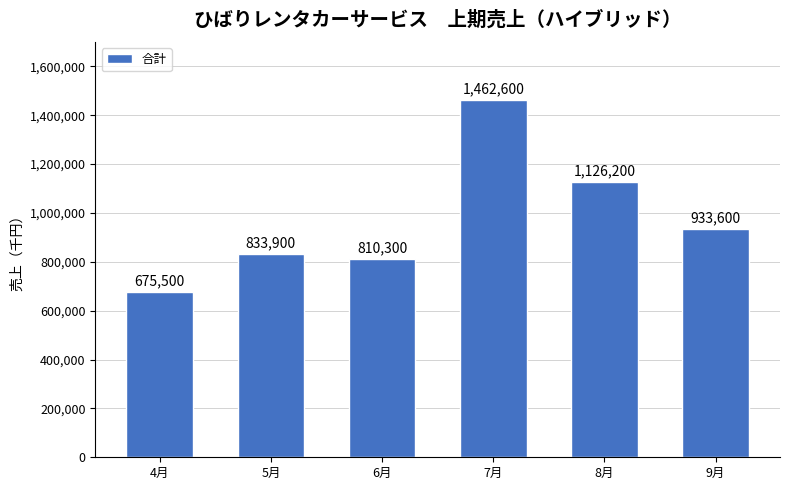

List the labels in order of value, largest first.

7月, 8月, 9月, 5月, 6月, 4月